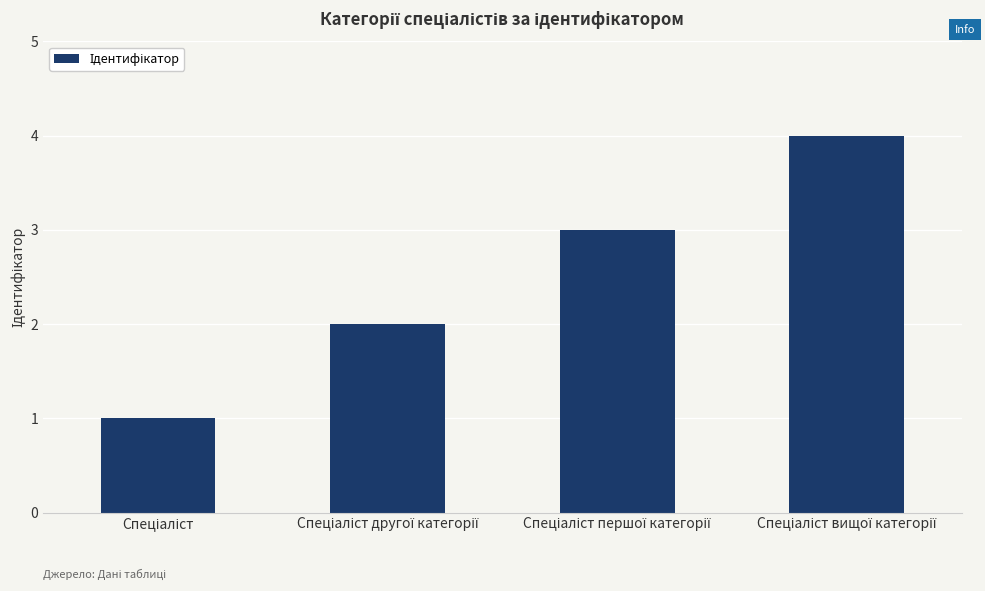

What is the maximum value shown in the chart?

4